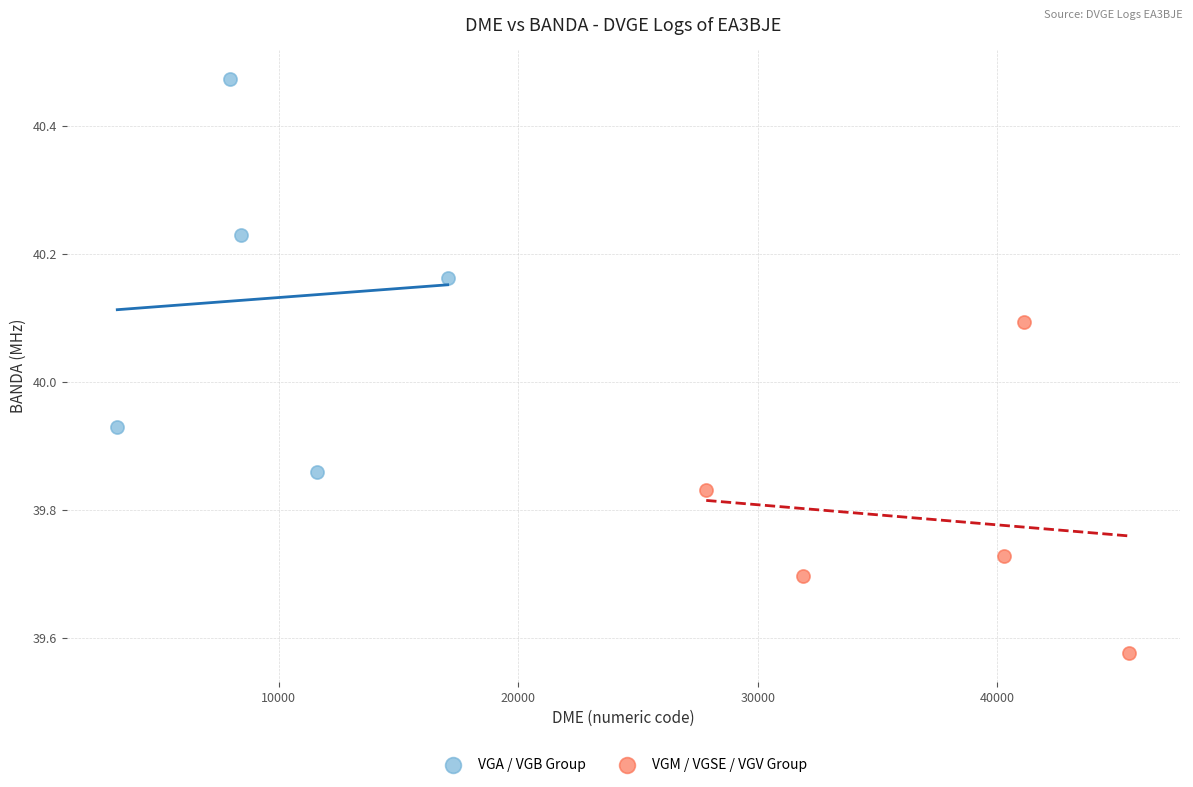

Which series has the widest spread of Y values?

VGA / VGB Group